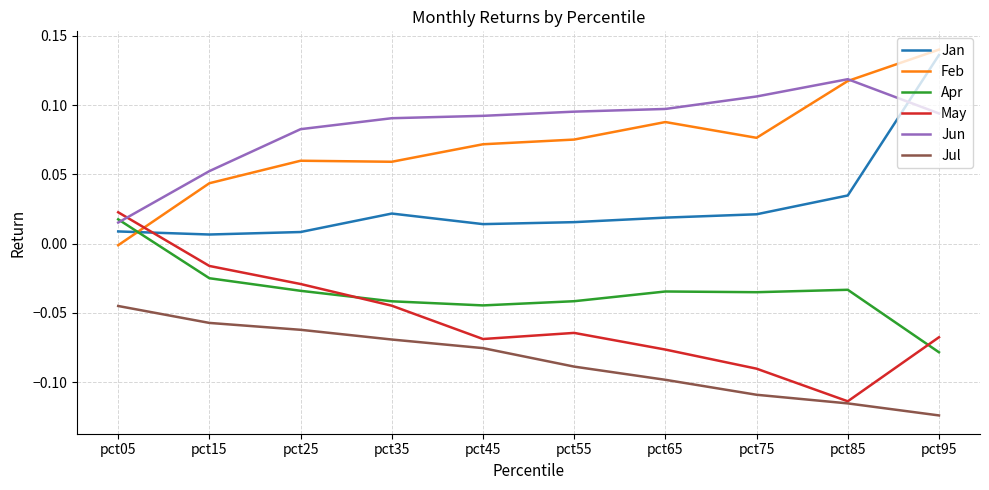

How many intersections are there between Jun and Jan?

1